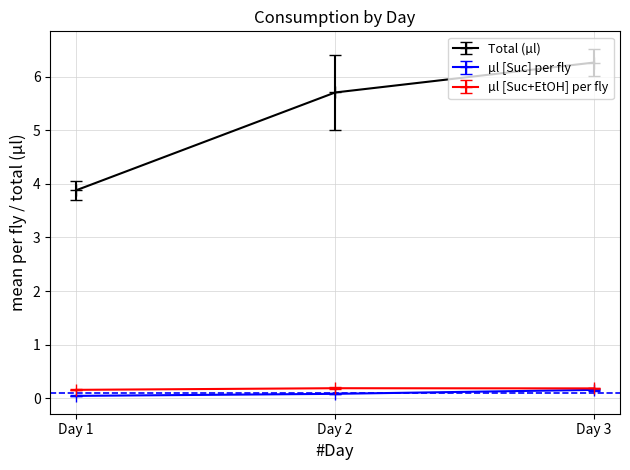

Rank the categories by Total (µl) value from lowest to highest.

Day 1, Day 2, Day 3